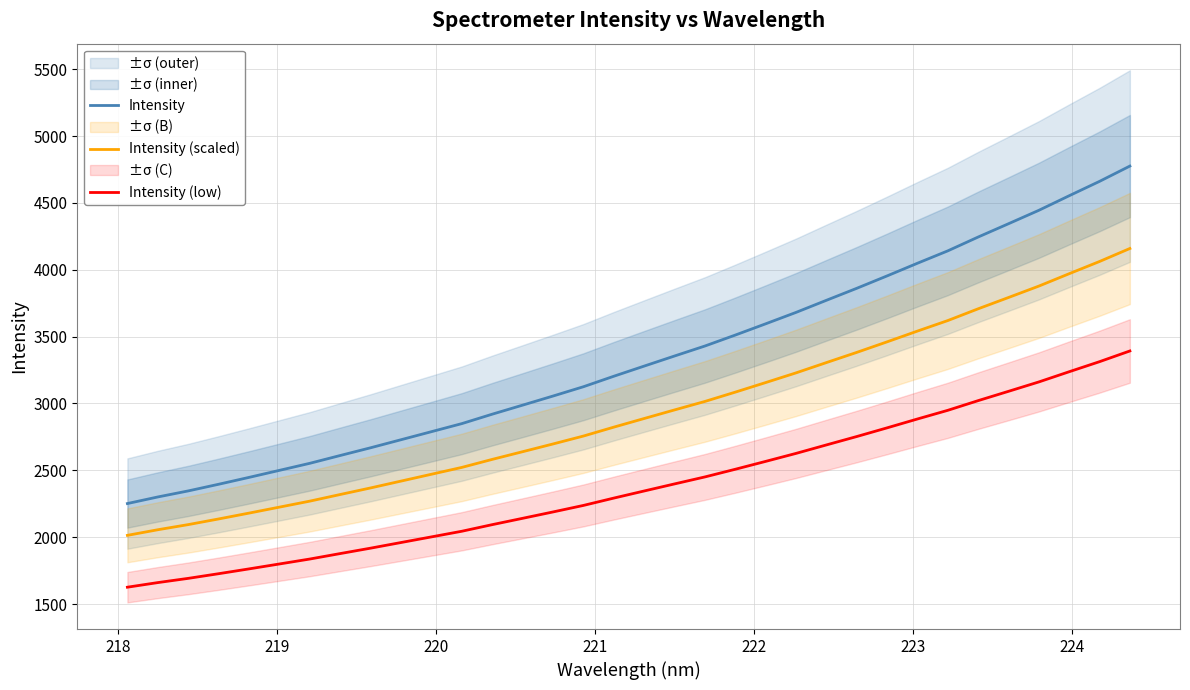

Rank the series by their average value, from lowest to highest.

Intensity (low), Intensity (scaled), Intensity